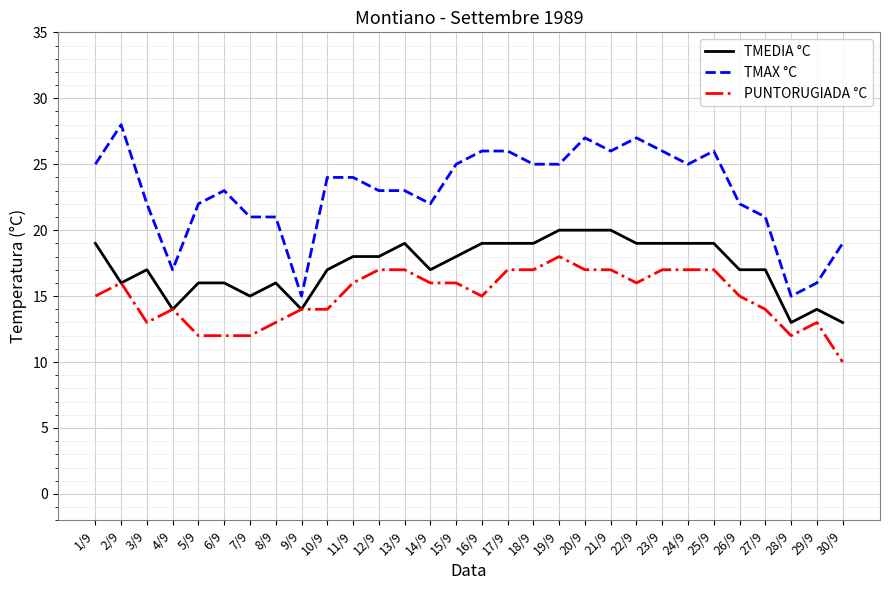

The TMEDIA °C series shows 10 at 8/9. True or false?

False